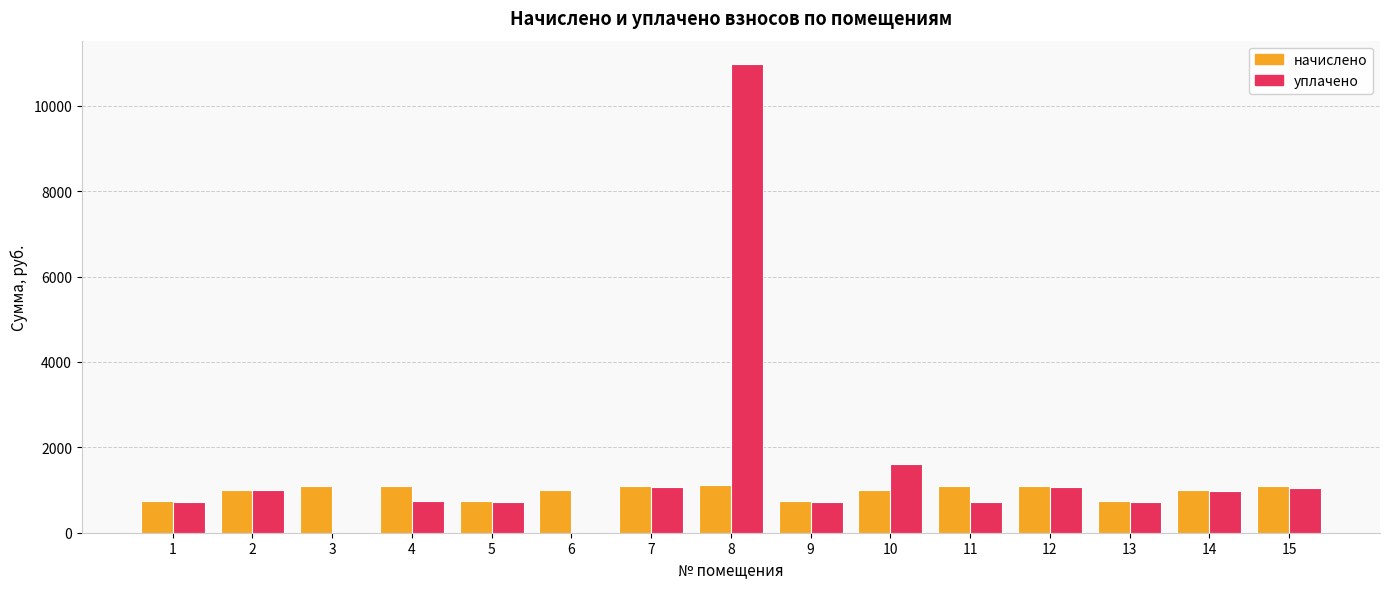

What is the sum of all начислено values?

14679.8